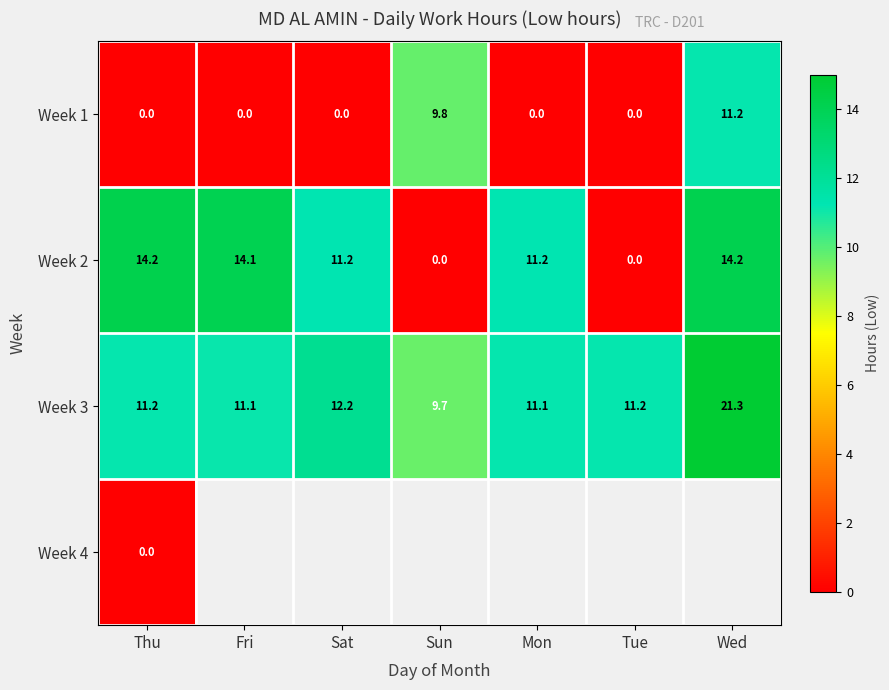

The value of Week 3 at Tue is 11.2. True or false?

True